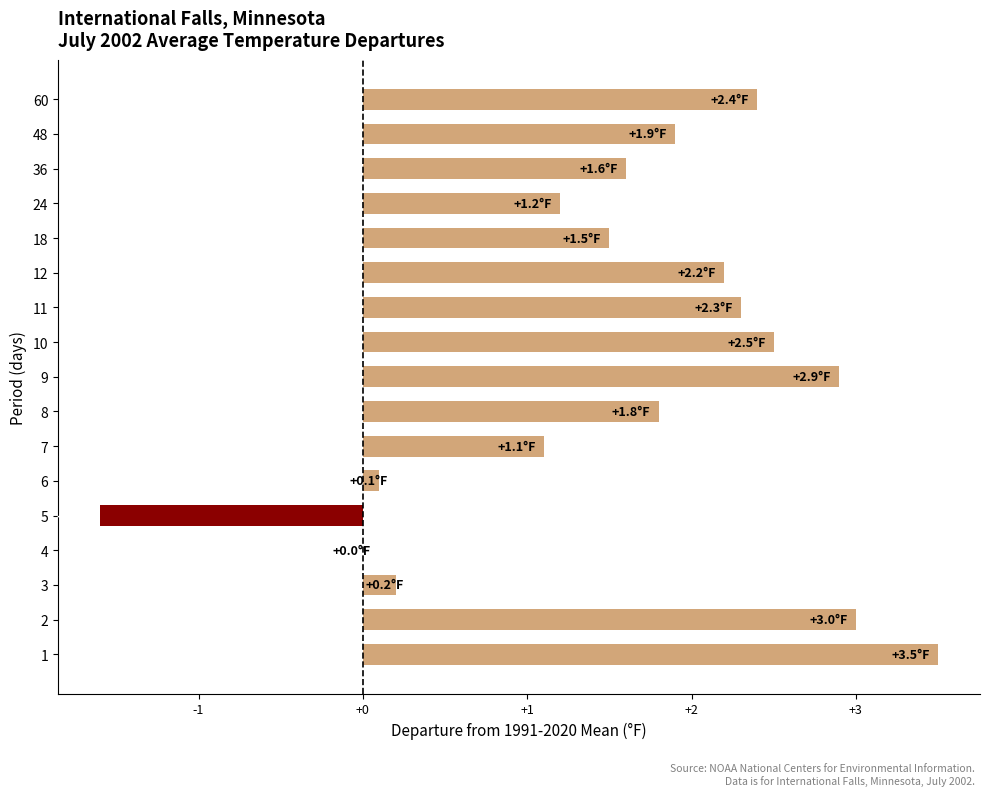

What is the sum of all values?

26.6